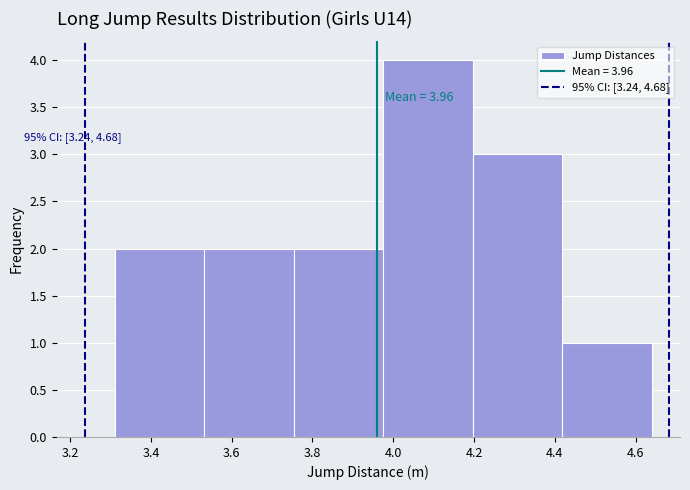

Which range on the x-axis has the tallest bar?

3.98 to 4.20